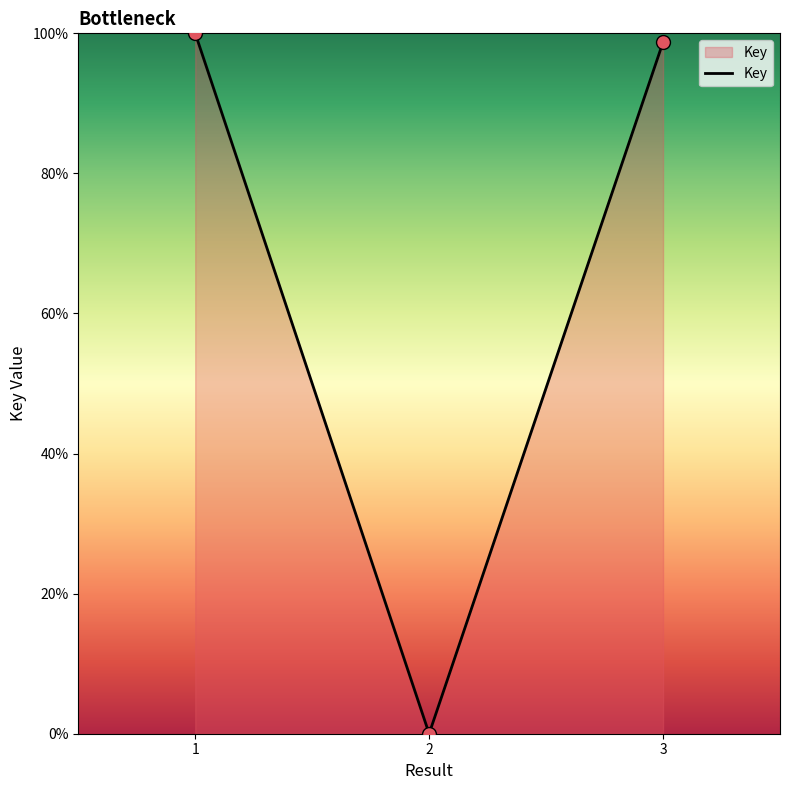

Which has a higher value, 2 or 3?

3